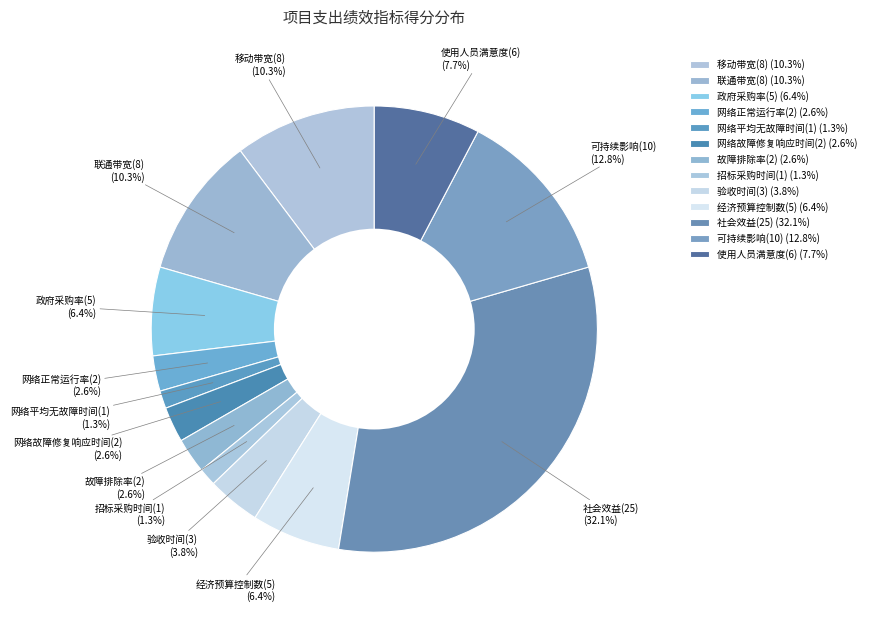

Between 网络正常运行率(2) and 可持续影响(10), which is larger?

可持续影响(10)